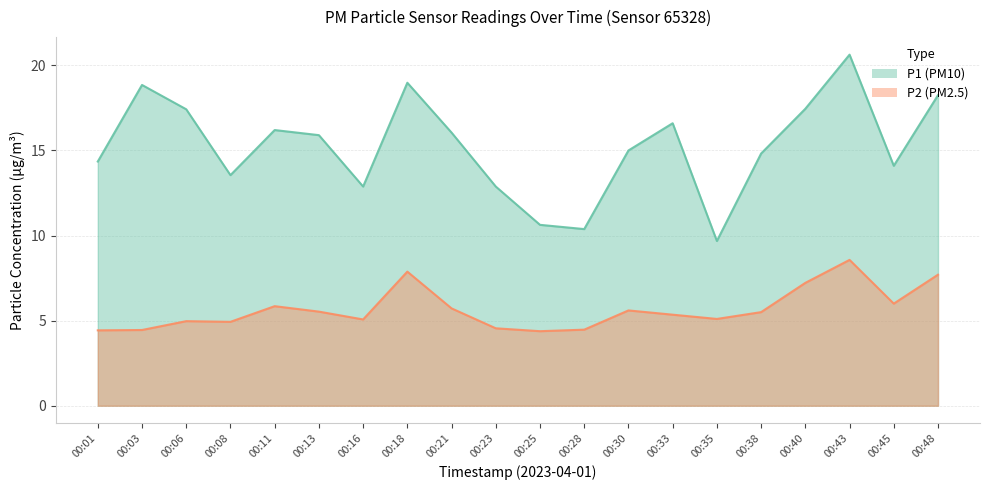

How many interior local valleys does the P1 series have?

5